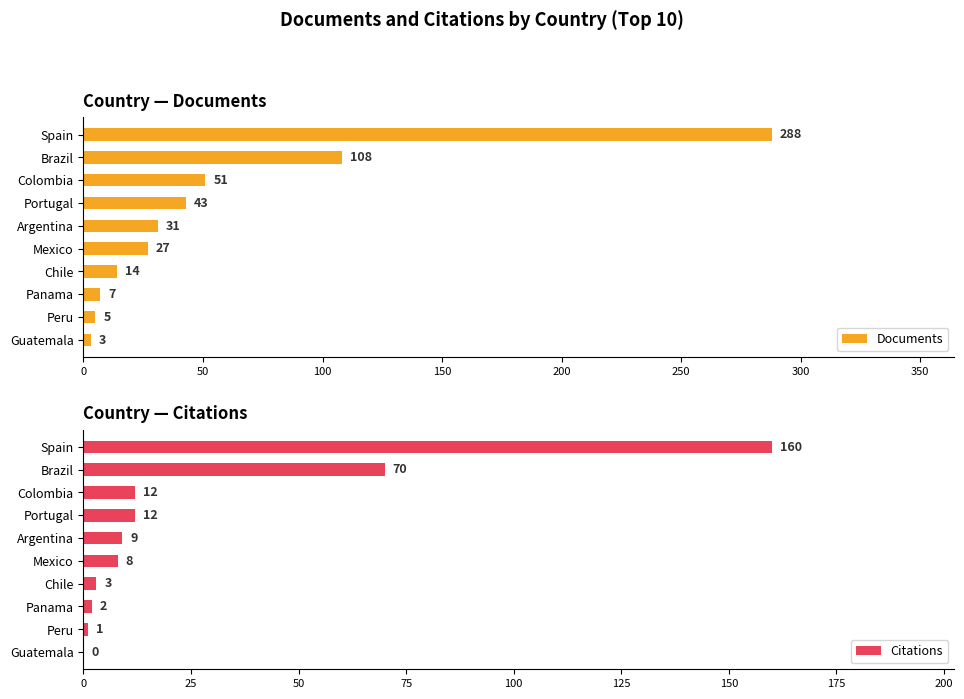

Reading right to left, transcribe all the data shown in this chart.

Documents: 3	5	7	14	27	31	43	51	108	288
Citations: 0	1	2	3	8	9	12	12	70	160